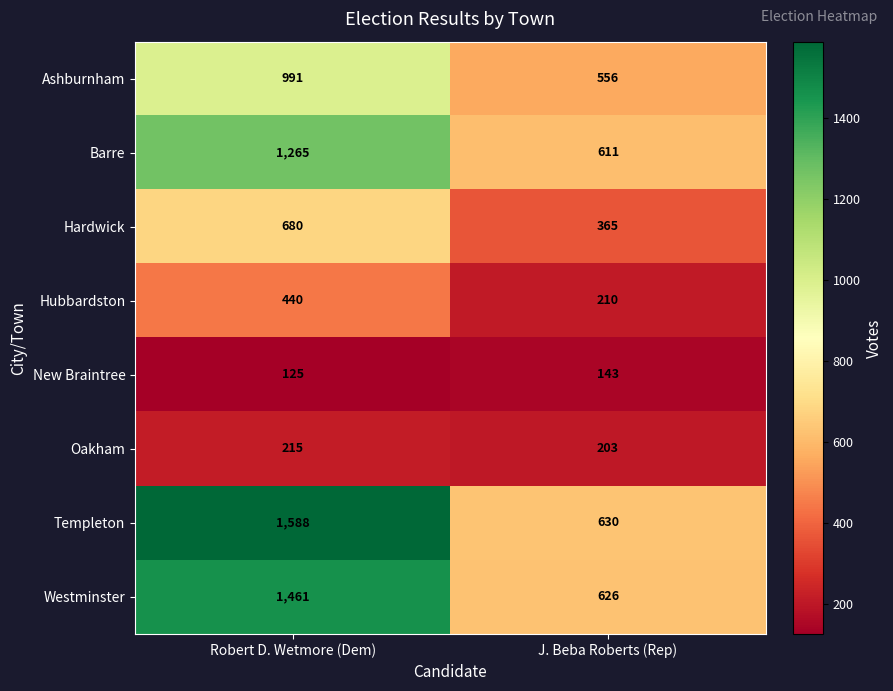

Reading left to right, list all the values displayed in this chart.

Ashburnham: 991	556
Barre: 1265	611
Hardwick: 680	365
Hubbardston: 440	210
New Braintree: 125	143
Oakham: 215	203
Templeton: 1588	630
Westminster: 1461	626